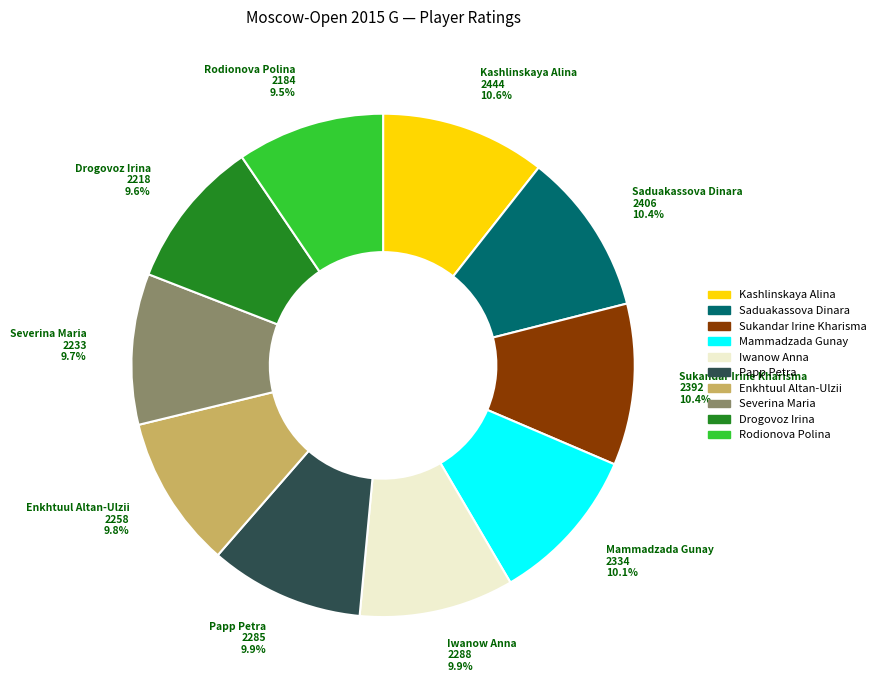

To the nearest percent, what is the average slice percentage?

10%